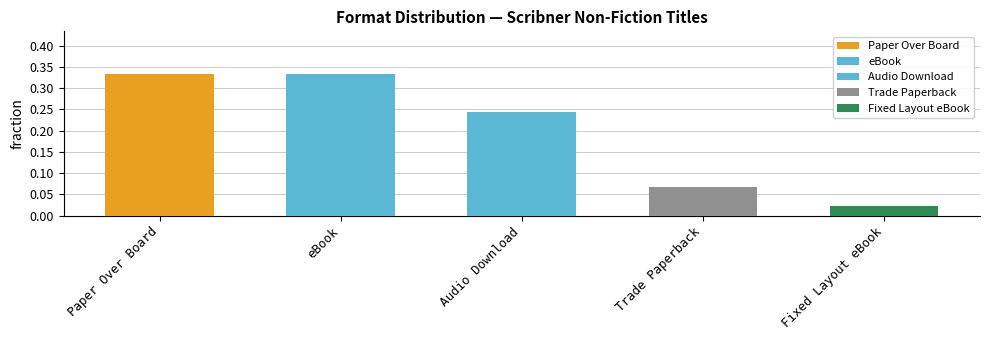

What is the maximum value shown in the chart?

0.3